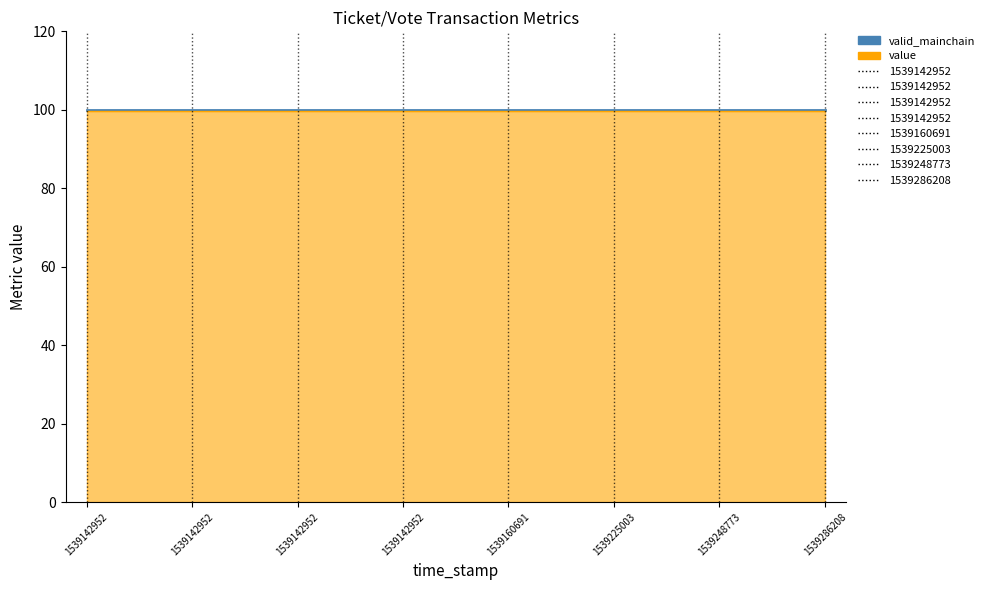

Which category has the highest value in the valid_mainchain series?

1539142952